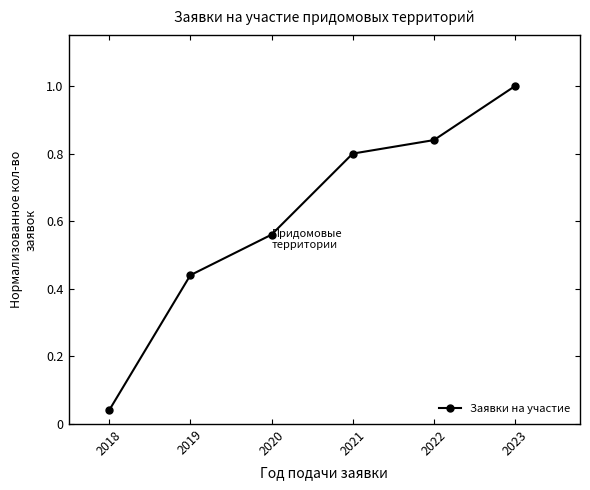

The value at 2020 is 0.3. True or false?

False